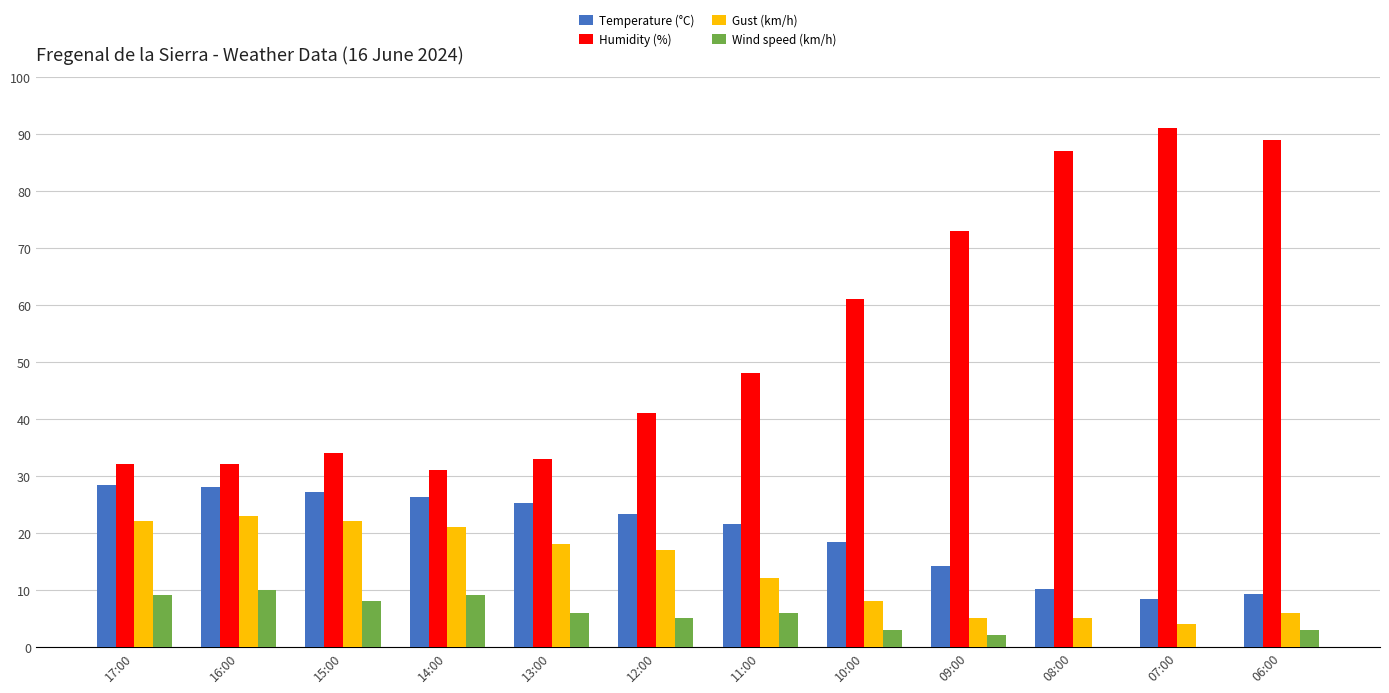

At which category does the chart reach its peak across all series?

07:00